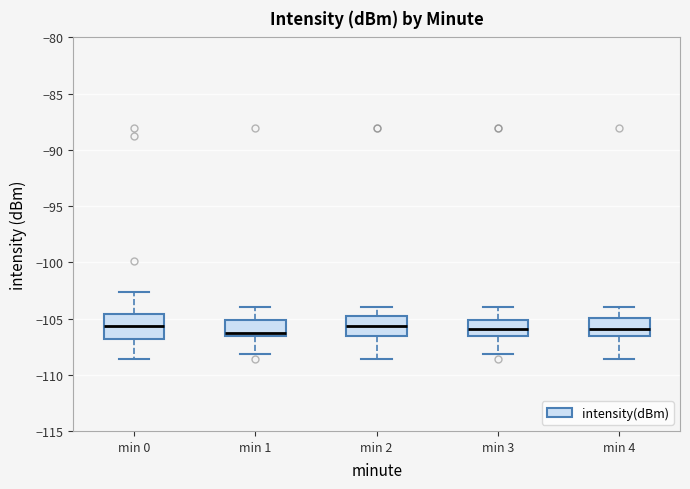

Where is the lower edge of the box for min 2 on the y-axis? The values are not printed on the chart, so give them approximately, as read against the axis.

-106.5